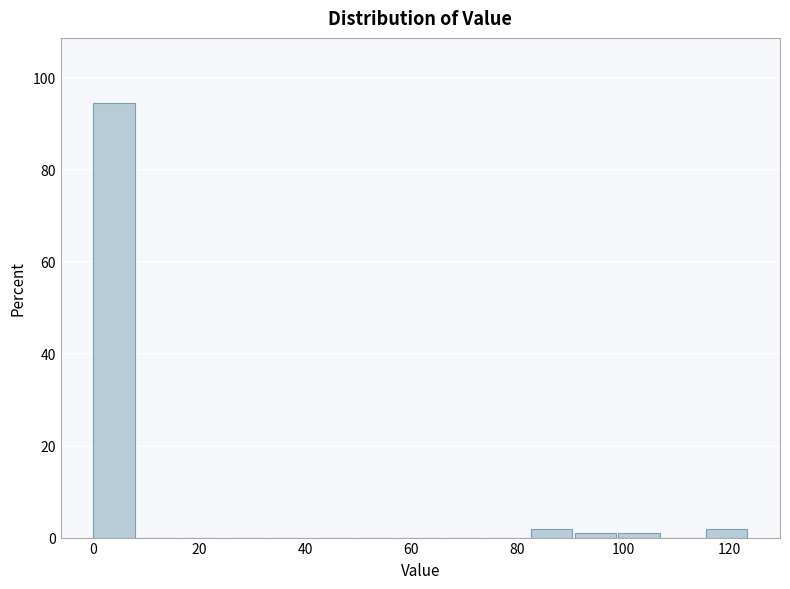

Which range on the x-axis has the tallest bar?

0 to 8